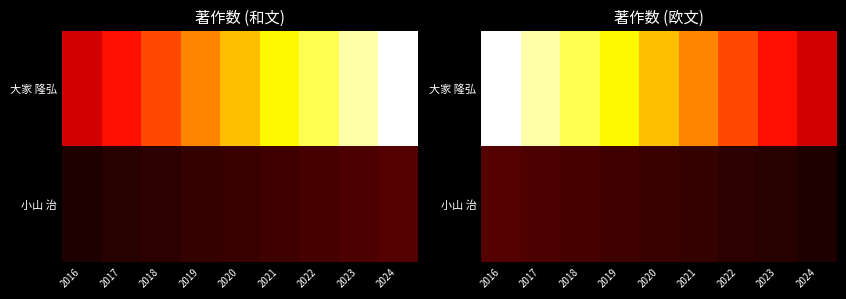

At which category is the sum across all series the highest?

2016